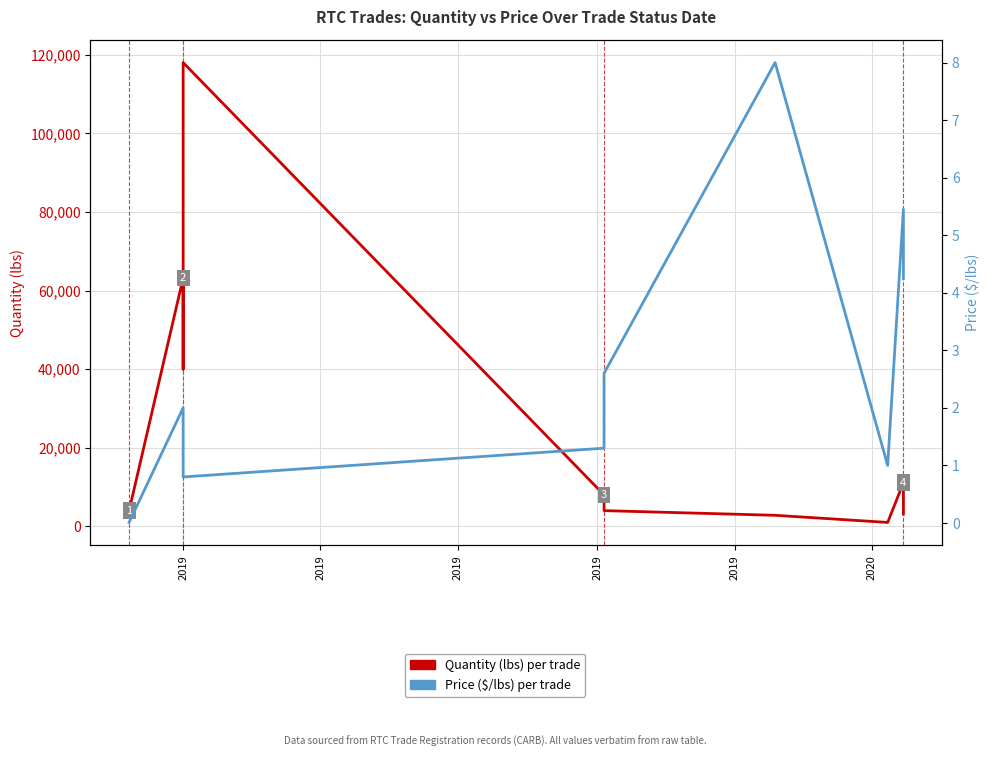

How many data points in Price ($/lbs) are above 2?

5